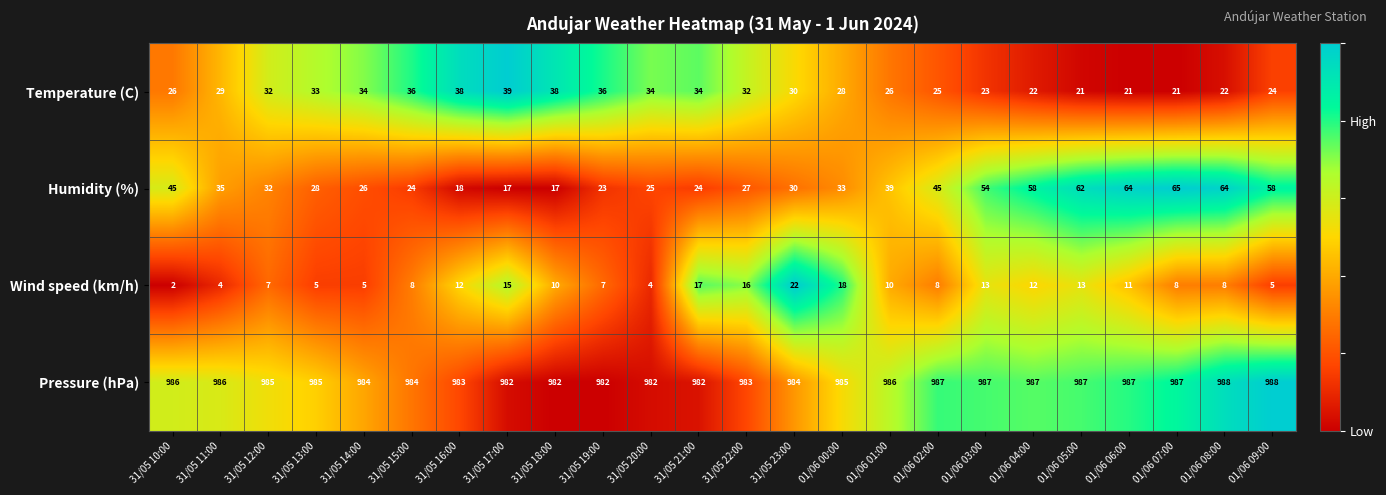

At which label does Temperature (C) first exceed 30?

31/05 12:00